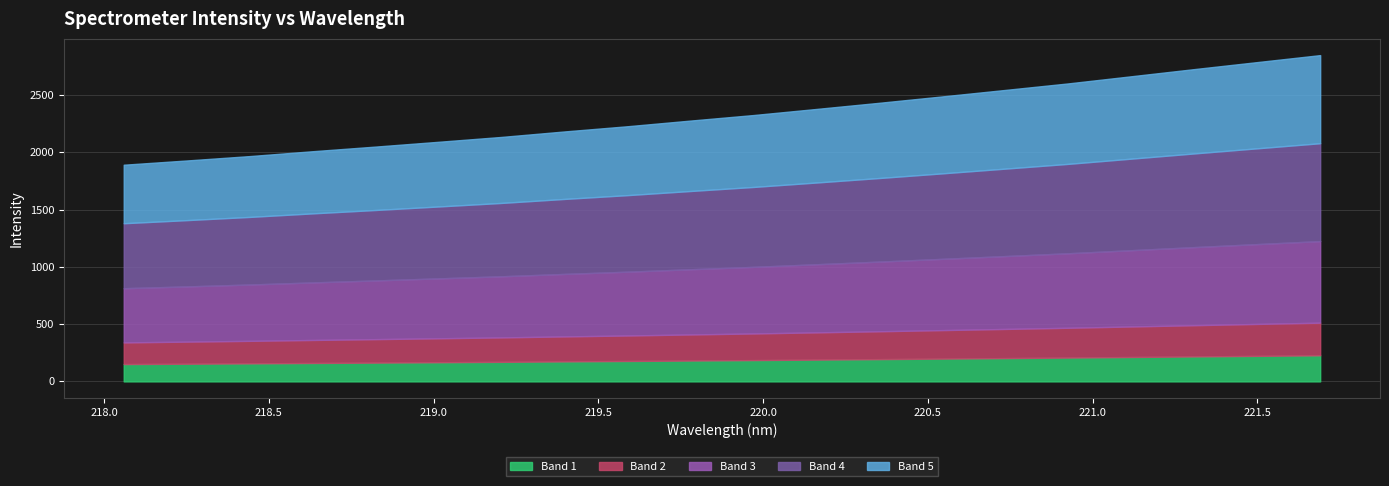

What is the value of the 16th point from the left?

2602.5